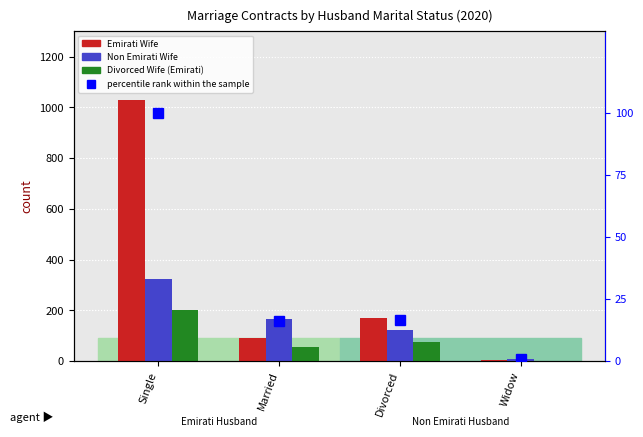

Is the value of percentile rank within the sample at Married greater than the value of Non Emirati Wife at Married?

No